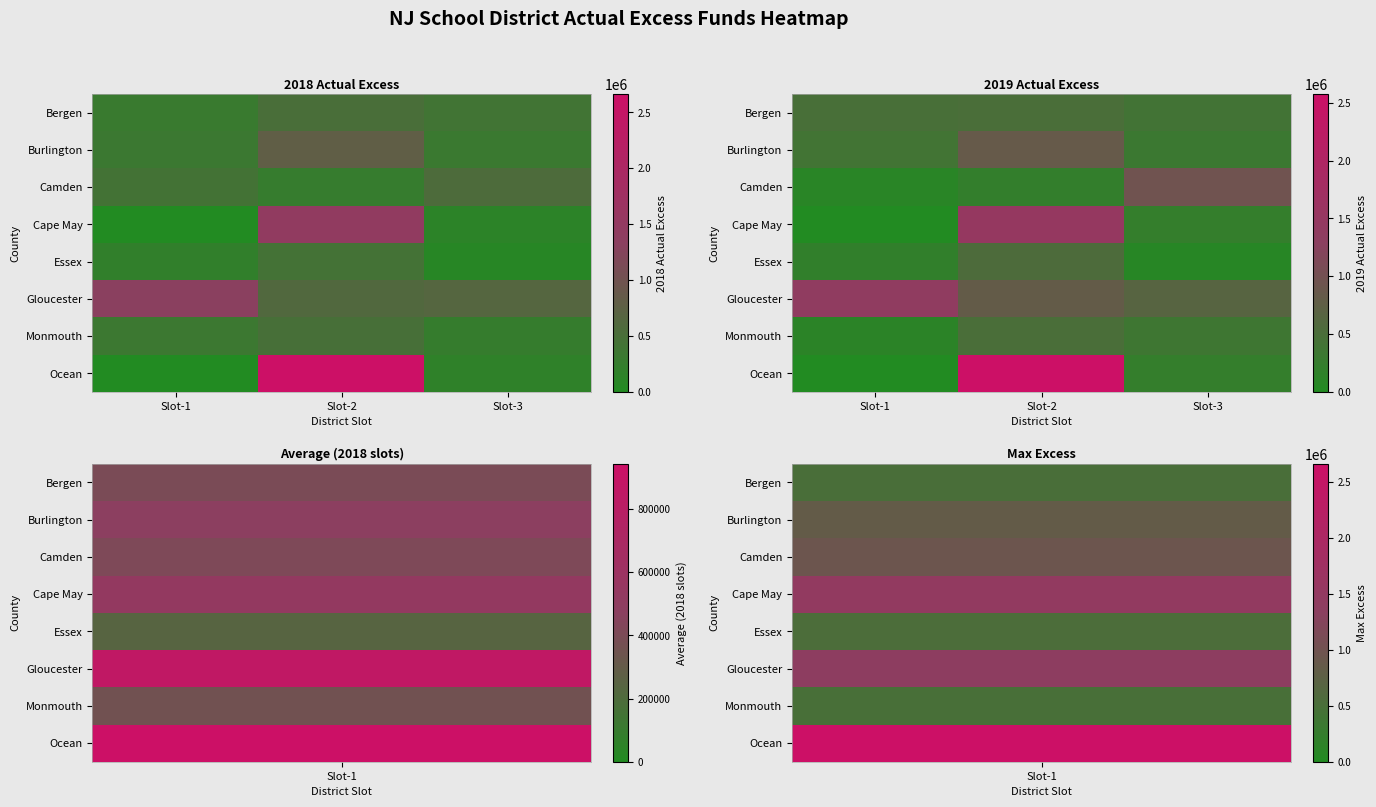

What is the total value across all series at Slot-2?

7463040